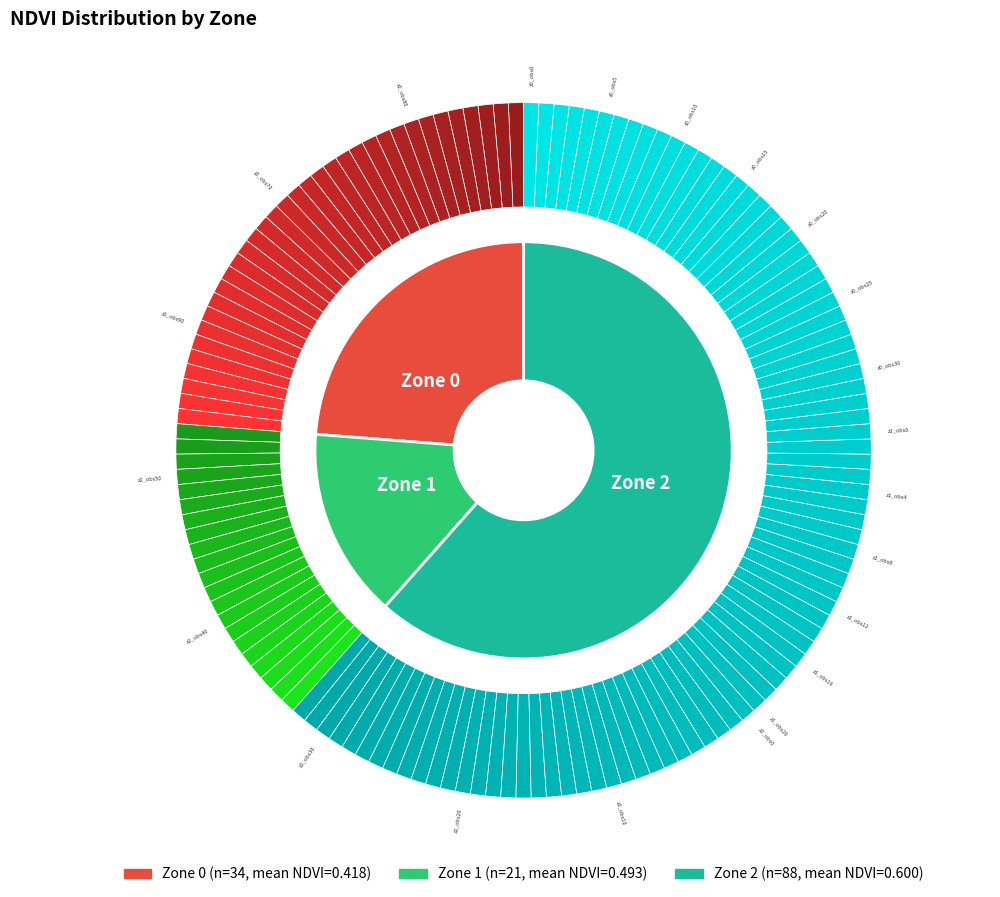

Which slice is the smallest?

Zone 1